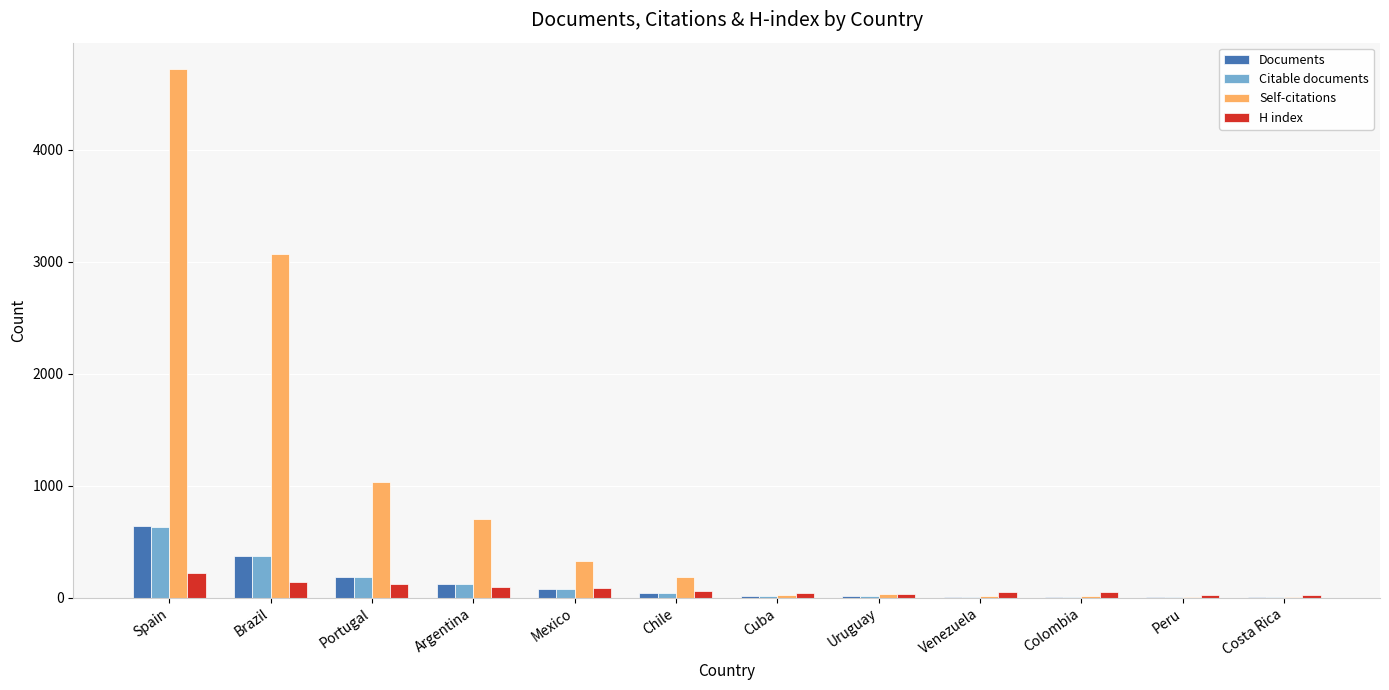

Between Spain and Costa Rica, which series saw the biggest shift?

Self-citations